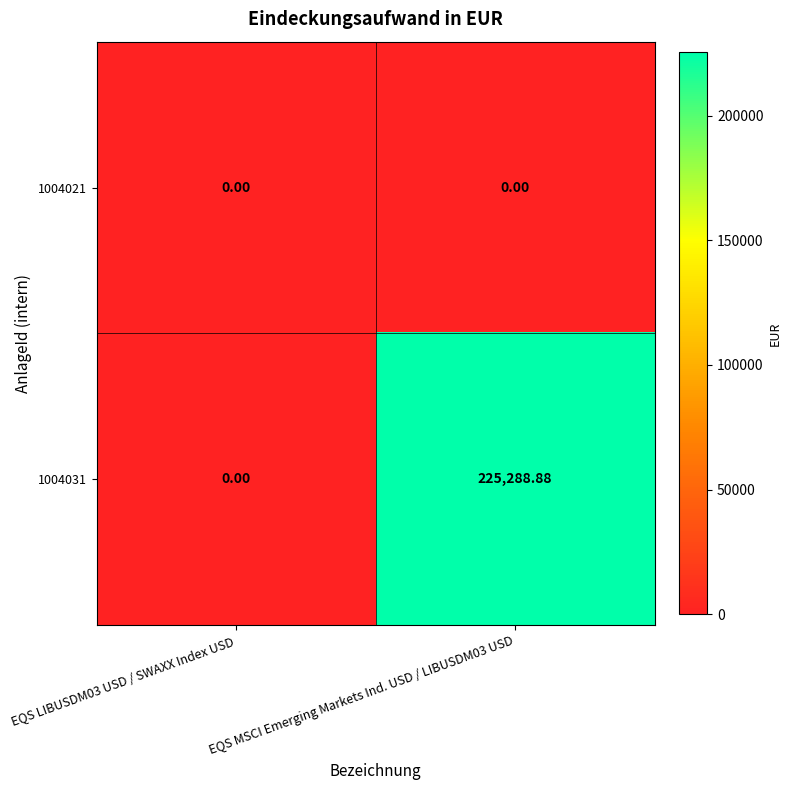

Is the value of 1004021 at EQS MSCI Emerging Markets Ind. USD / LIBUSDM03 USD greater than the value of 1004031 at EQS MSCI Emerging Markets Ind. USD / LIBUSDM03 USD?

No